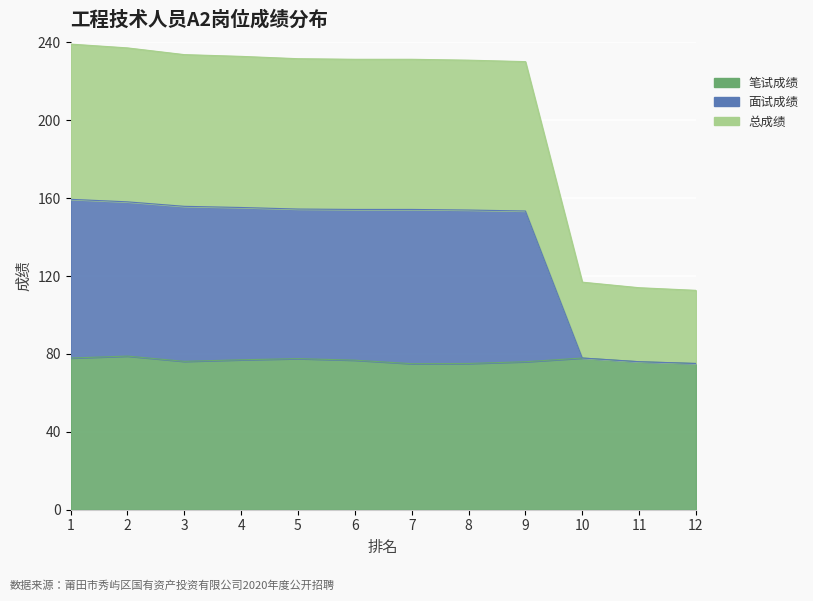

Which label corresponds to the smallest value in the chart?

7